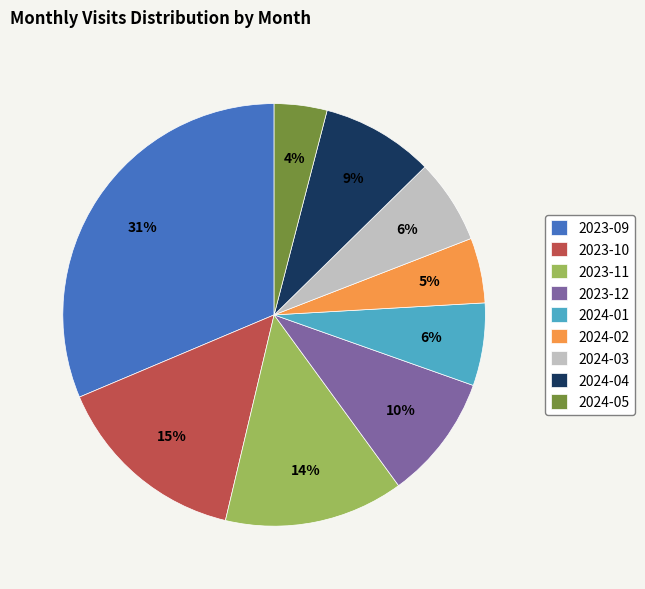

Which slice is the smallest?

2024-05